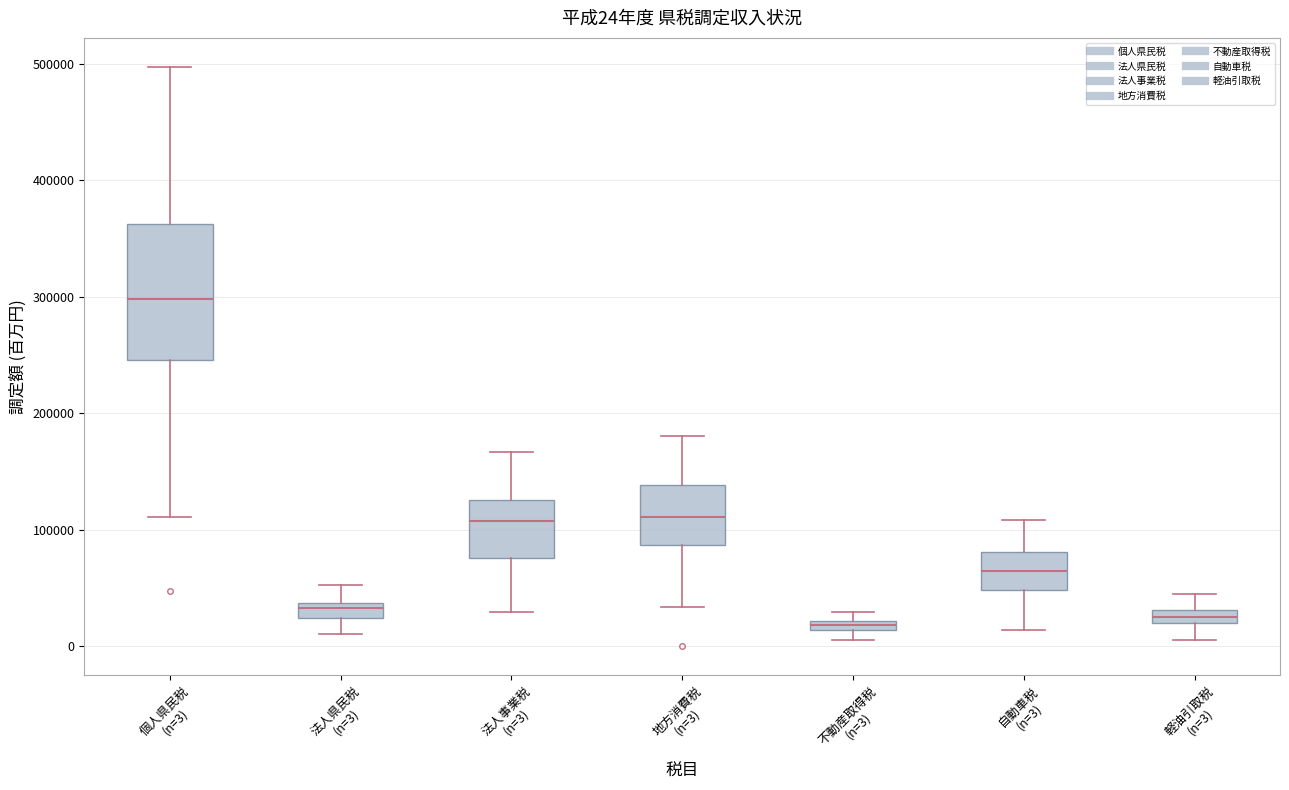

Which box's median line is the highest?

個人県民税 (n=3)